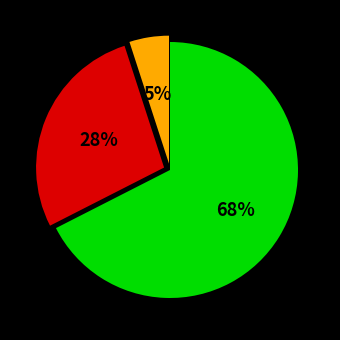

Is there any slice that represents more than half of the pie?

Yes